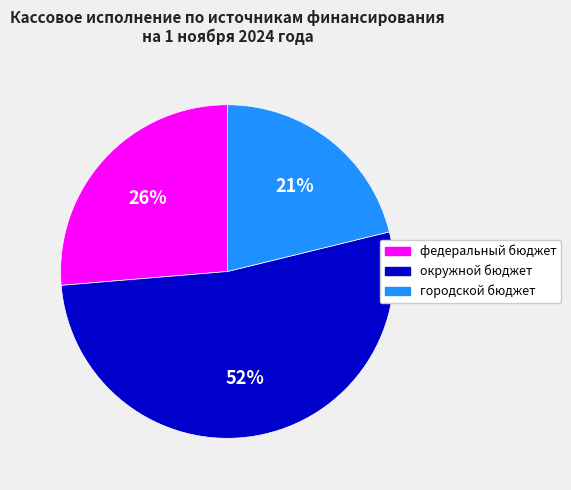

What is the smallest slice in the pie chart?

городской бюджет